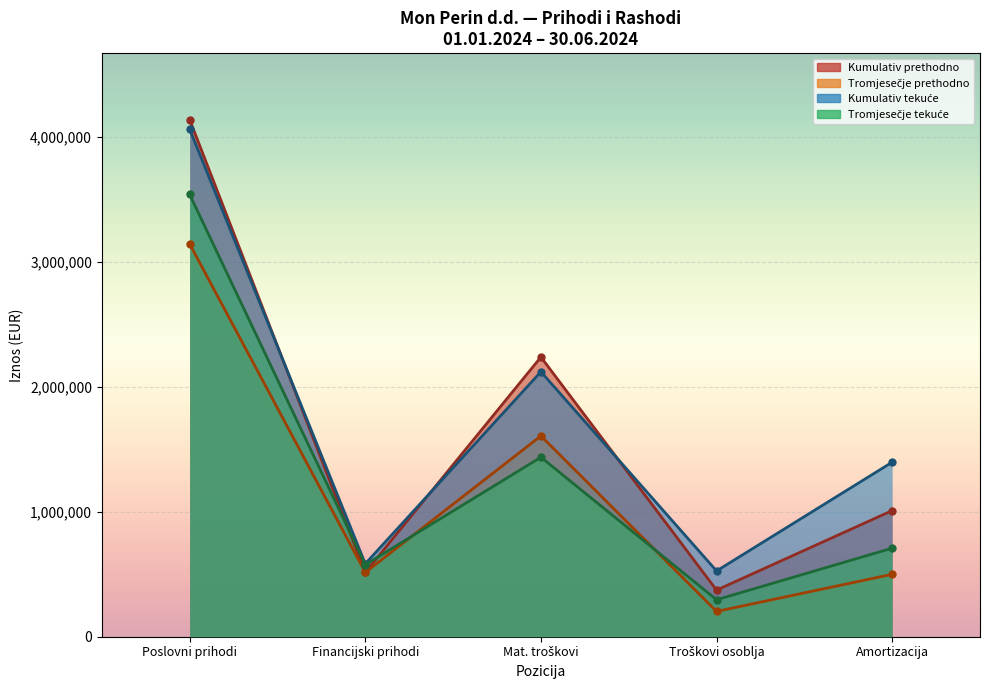

What is the label of the 1st point from the right?

Amortizacija